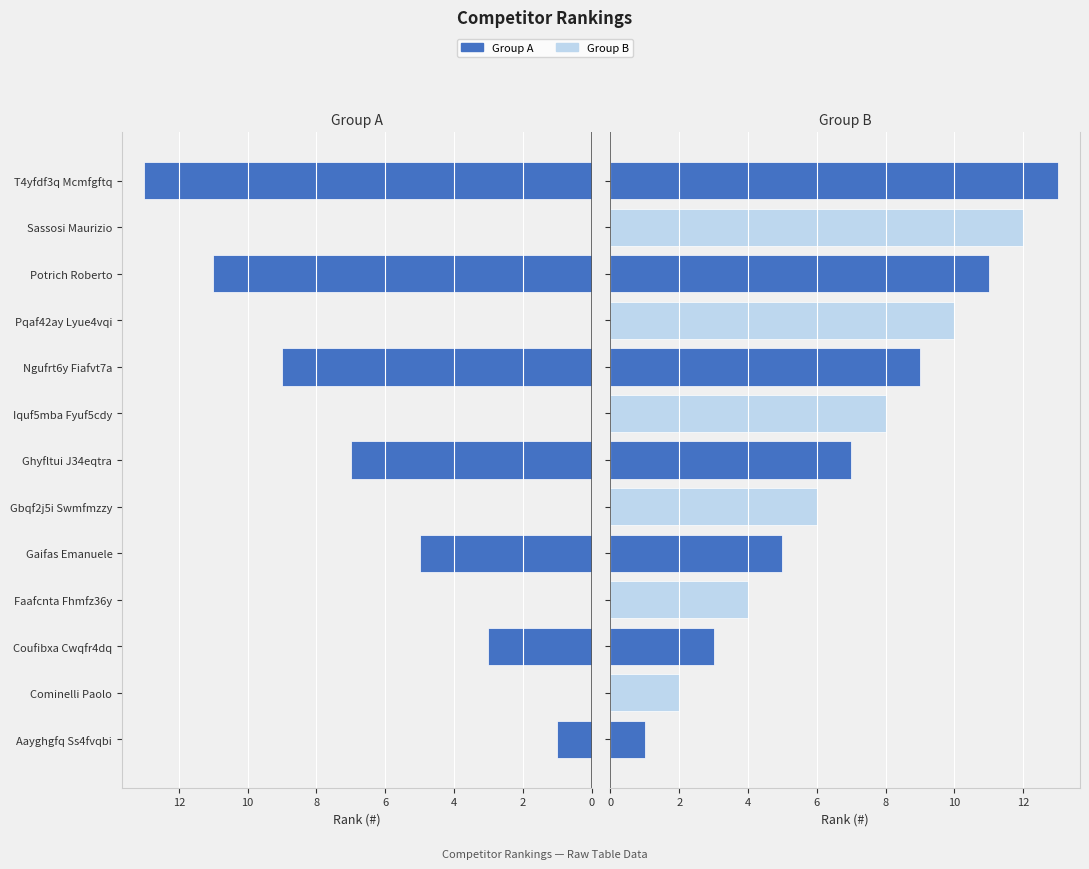

Which series has the largest range (max minus min)?

Group A (even)